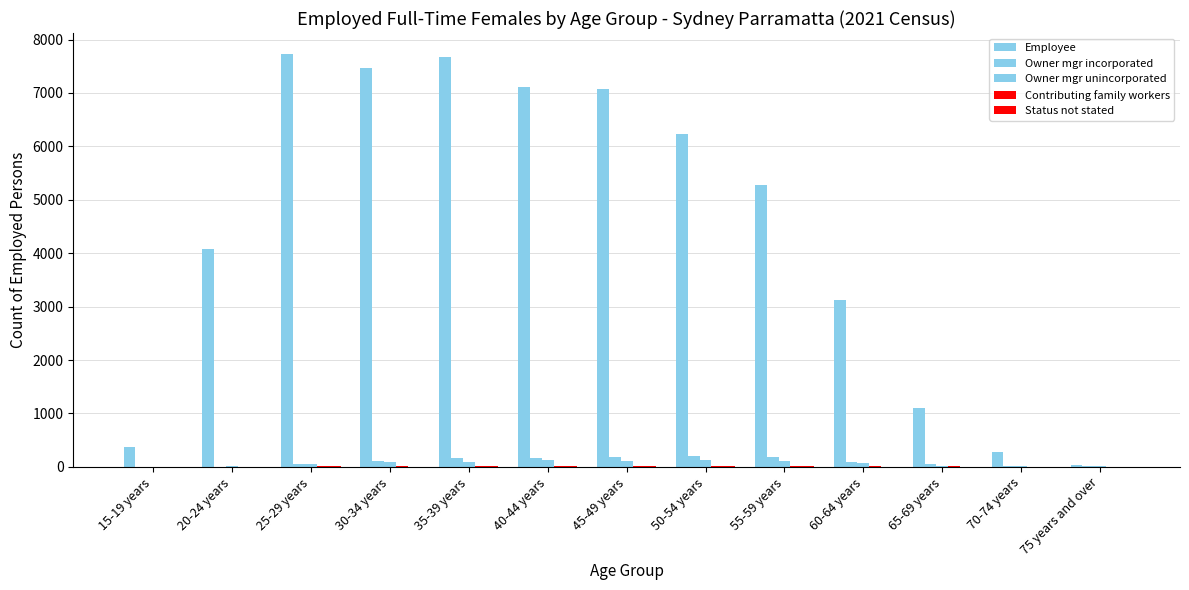

Are the bars horizontal?

No